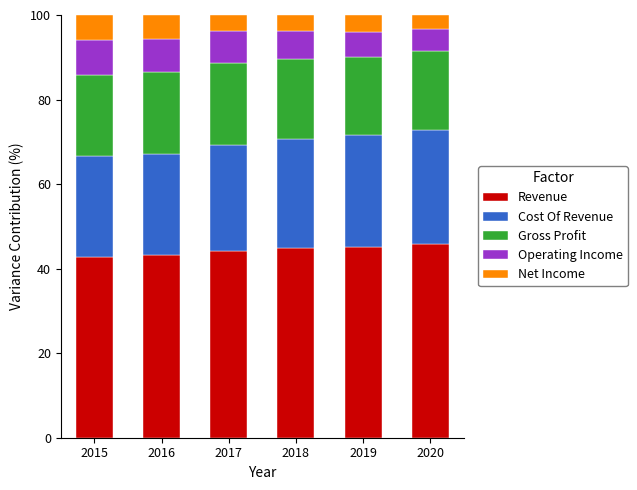

What is the total value across all series at 2016?

100.0